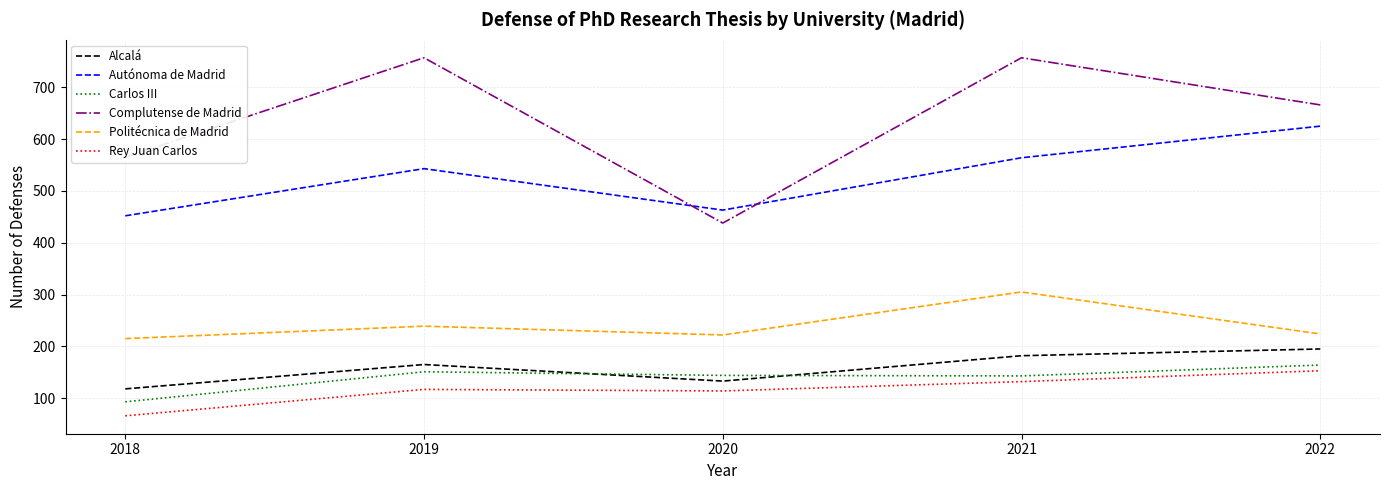

What is the smallest value displayed?

66